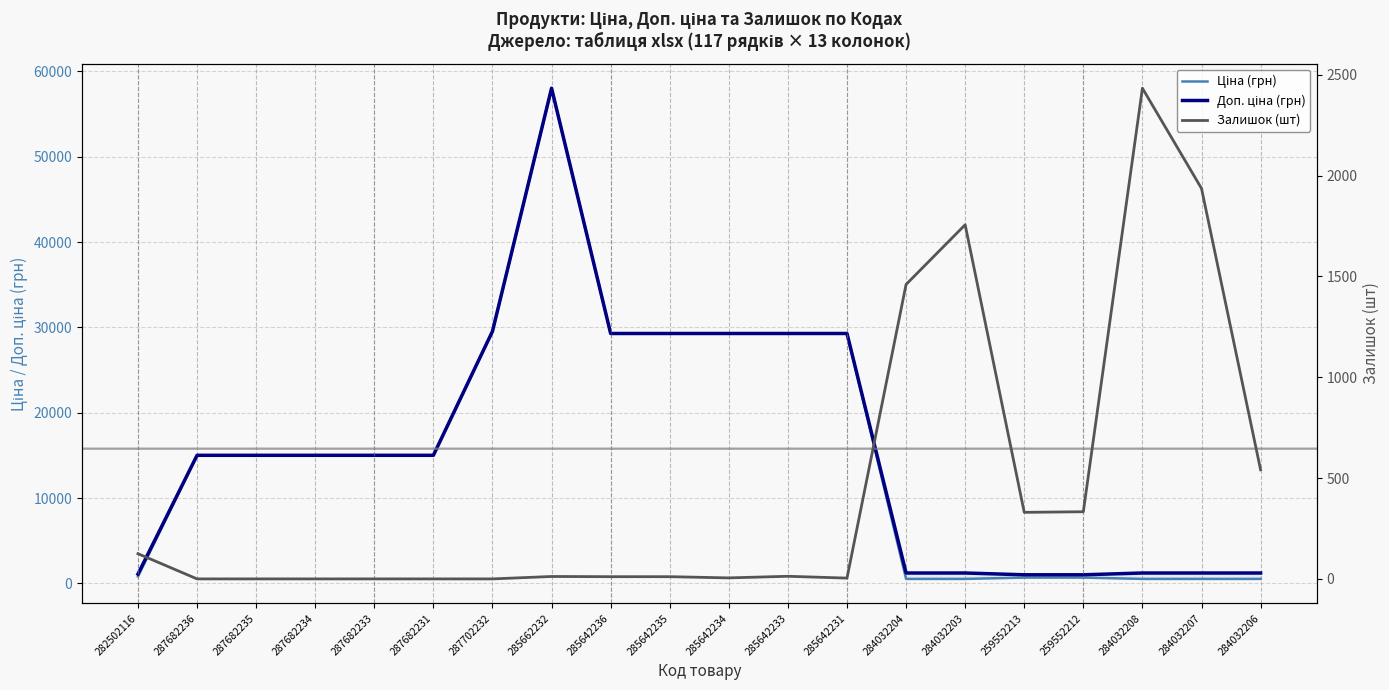

Which series changed the most between 287682236 and 284032207?

Ціна